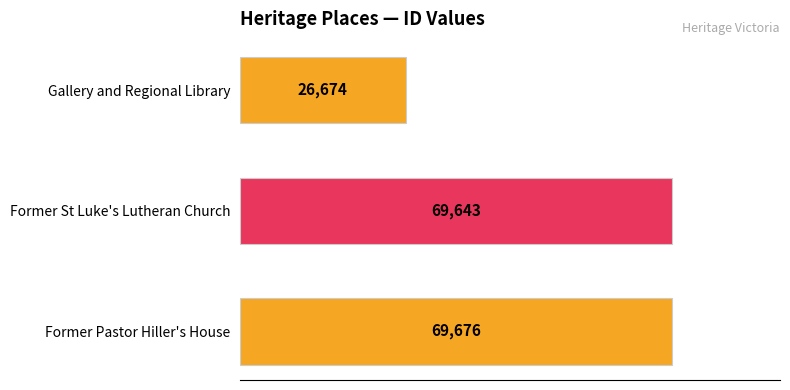

Rank the categories by value from lowest to highest.

Gallery and Regional Library, Former St Luke's Lutheran Church, Former Pastor Hiller's House